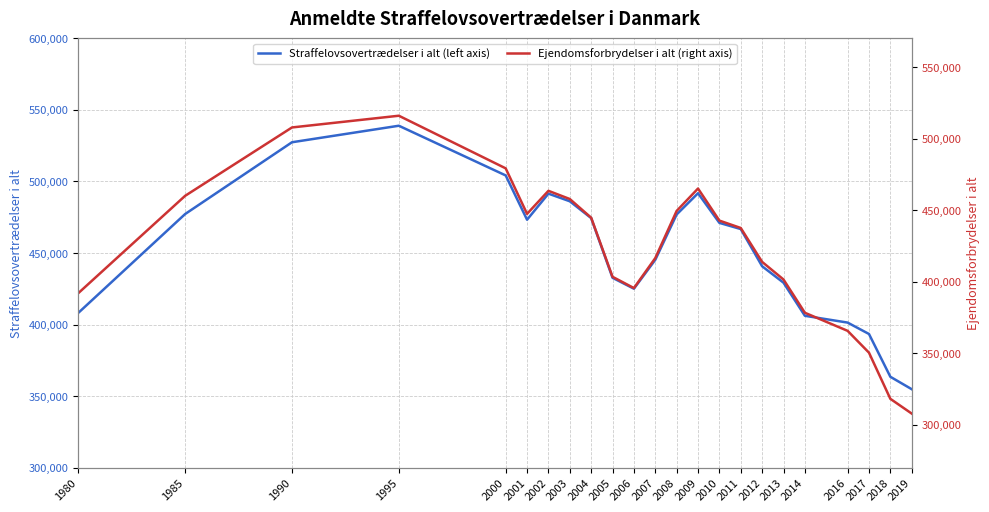

Does the chart have visible grid lines?

Yes